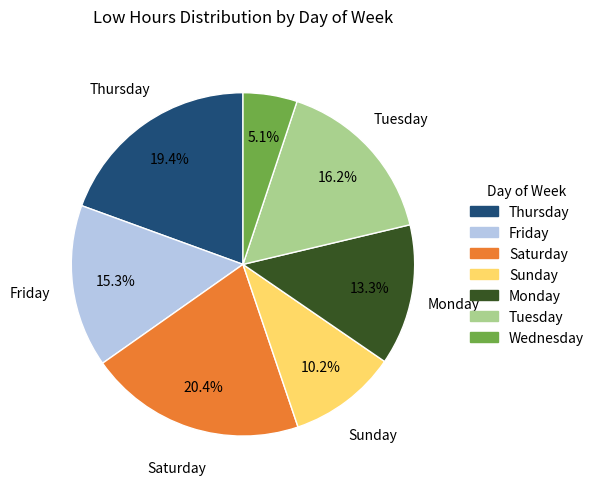

Is Sunday the majority of the pie?

No